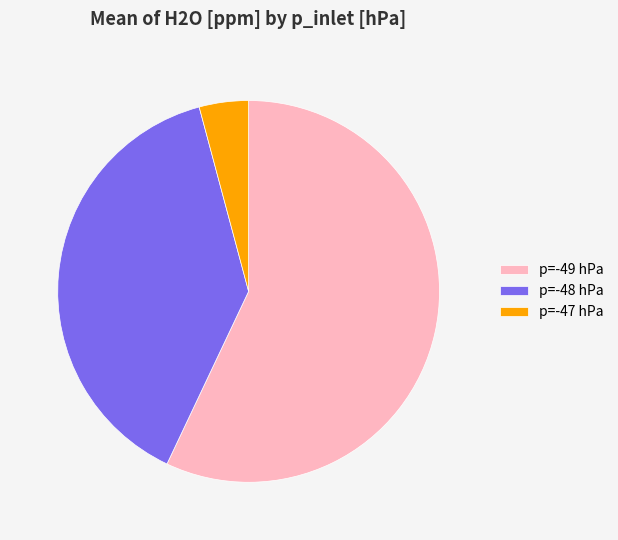

What is the ratio of the value at p=-49 hPa to the value at p=-48 hPa?

1.5